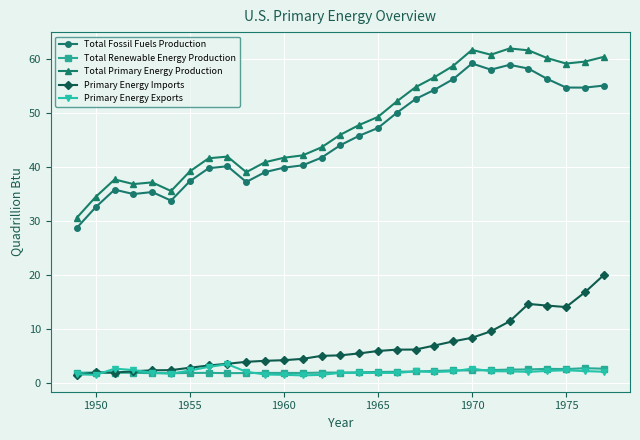

True or false: Total Primary Energy Production has more than 0 points higher than both neighbors.

True